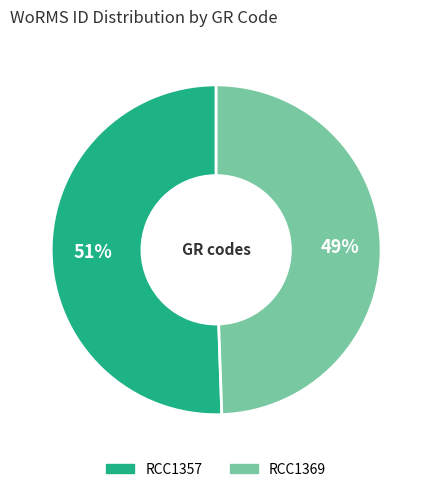

Which category accounts for the majority?

RCC1357